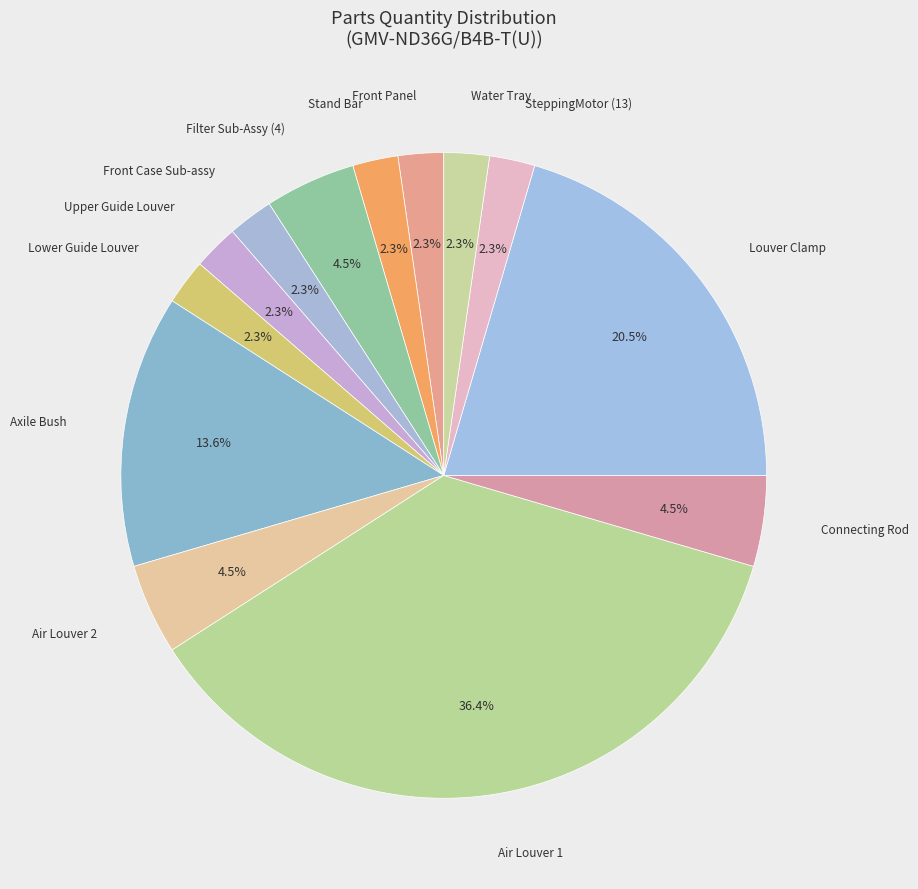

Rank the categories by value from highest to lowest.

Air Louver 1, Louver Clamp, Axile Bush, Filter Sub-Assy (4), Air Louver 2, Connecting Rod, Front Panel, Stand Bar, Front Case Sub-assy, Upper Guide Louver, Lower Guide Louver, SteppingMotor (13), Water Tray